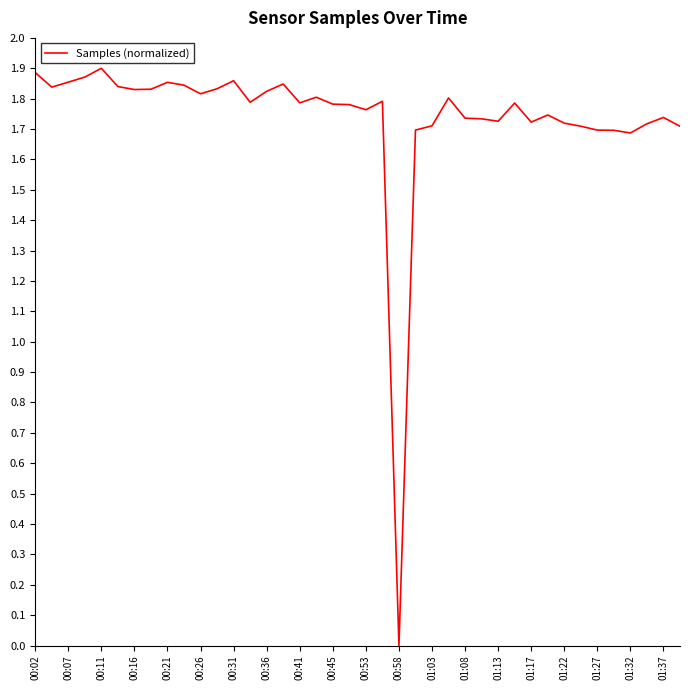

True or false: the data has more than 0 interior local peaks.

True